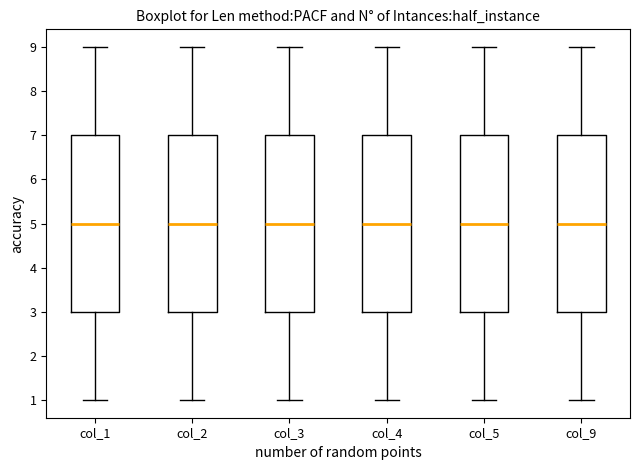

Reading left to right, read every box against the y-axis: the position of its median line, the range the box covers, and the ends of its whiskers. The values are not printed on the chart, so give them approximately, as read against the axis.

col_1: median 5, box 3 to 7, whiskers 1 to 9
col_2: median 5, box 3 to 7, whiskers 1 to 9
col_3: median 5, box 3 to 7, whiskers 1 to 9
col_4: median 5, box 3 to 7, whiskers 1 to 9
col_5: median 5, box 3 to 7, whiskers 1 to 9
col_9: median 5, box 3 to 7, whiskers 1 to 9